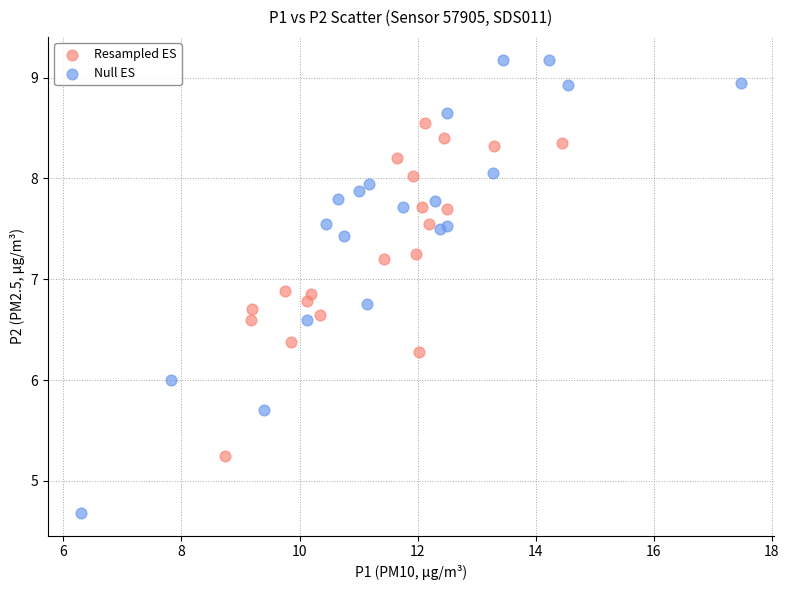

What are all the series names shown in the legend?

Resampled ES, Null ES